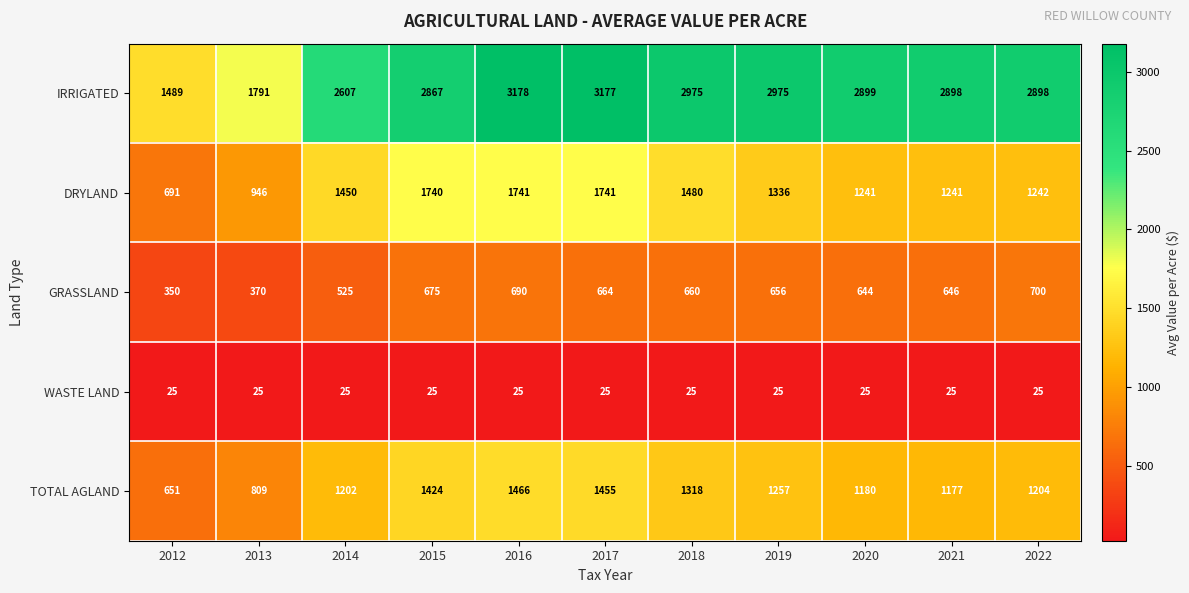

At 2013, list the series in order from largest to smallest.

IRRIGATED, DRYLAND, TOTAL AGLAND, GRASSLAND, WASTE LAND